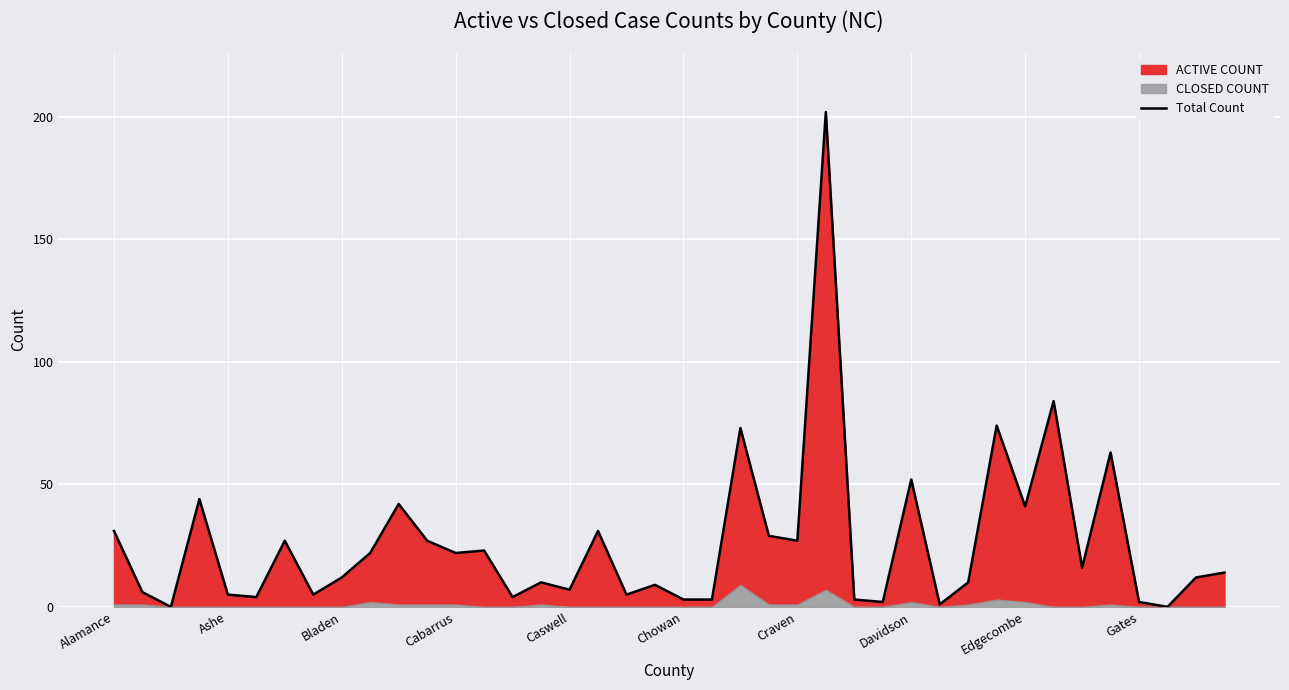

Reading left to right, list all the values displayed in this chart.

31	6	0	44	5	4	27	5	12	22	42	27	22	23	4	10	7	31	5	9	3	3	73	29	27	202	3	2	52	1	10	74	41	84	16	63	2	0	12	14